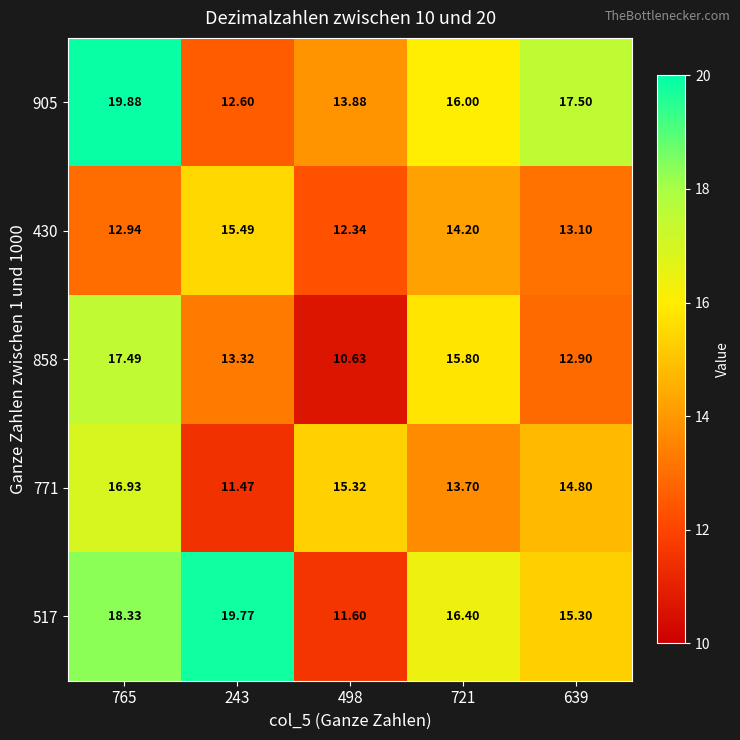

Is the value of 858 at 639 greater than the value of 771 at 243?

Yes